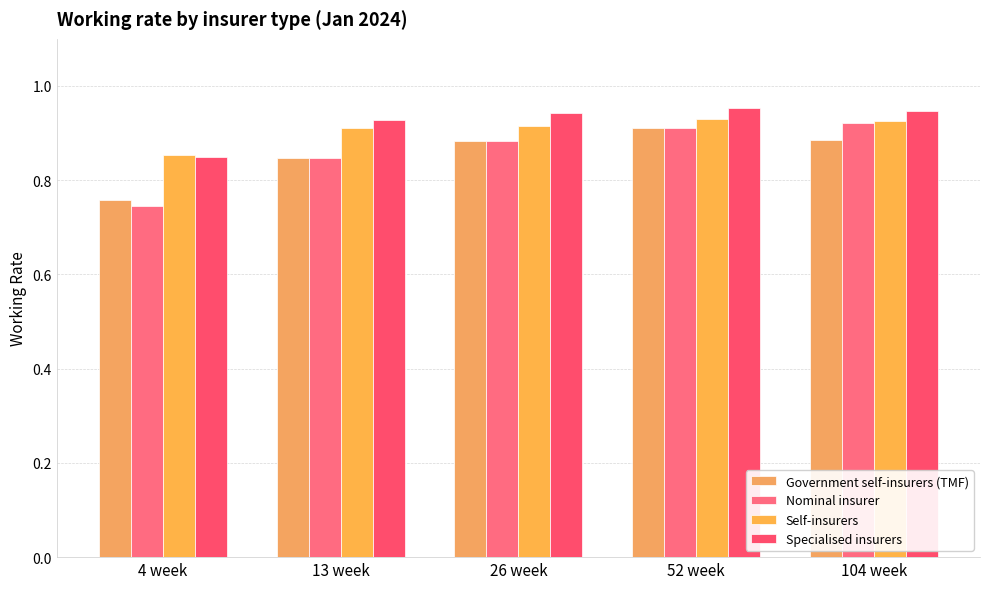

What is the greatest value displayed?

1.0